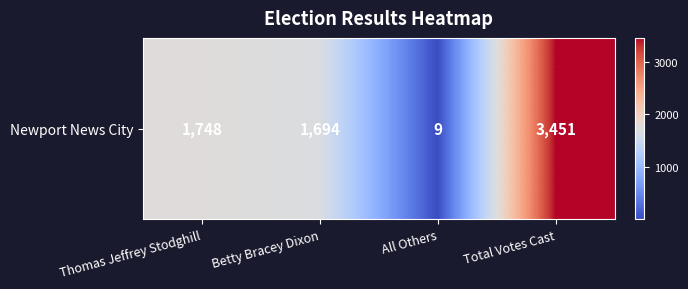

Approximately how many times larger is the value at Betty Bracey Dixon compared to All Others?

188.2